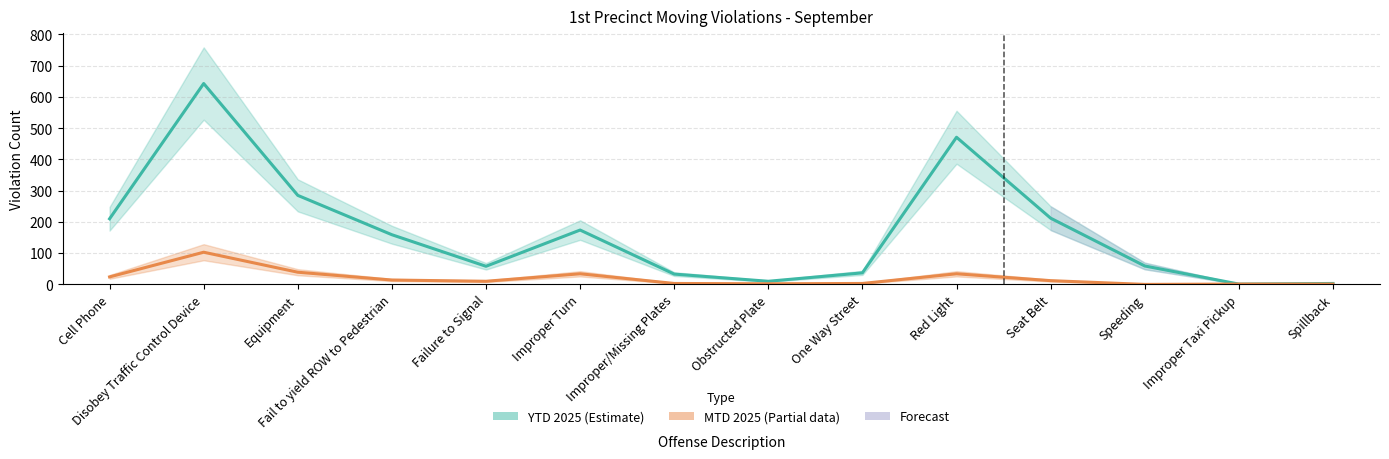

In MTD 2025 (Sep), how many points are higher than both neighbors (excluding endpoints)?

3